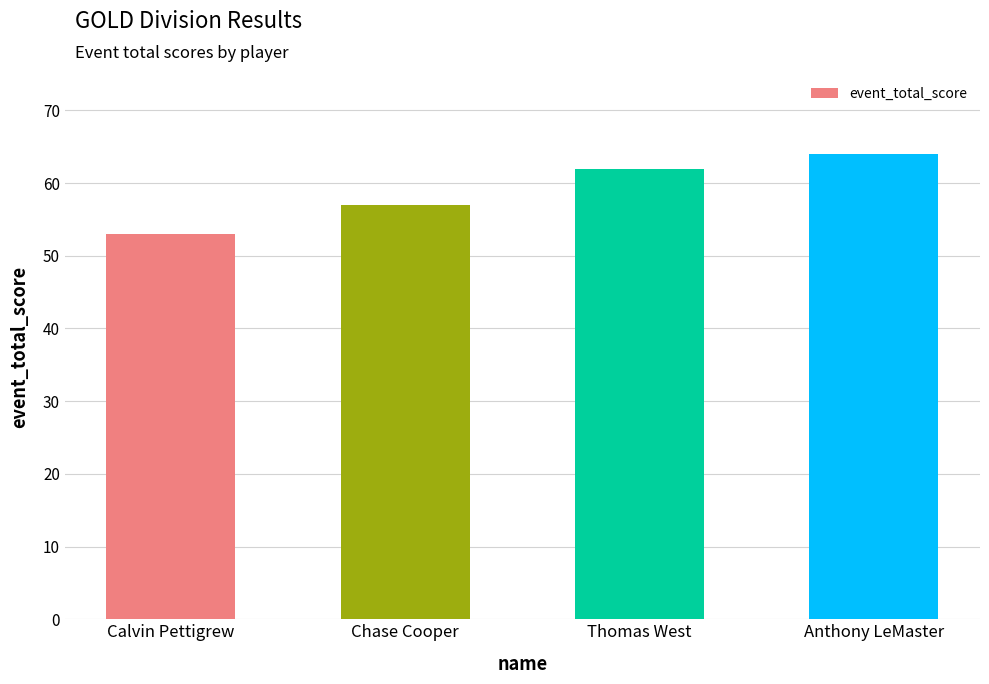

What is the value of the 4th bar from the left?

64